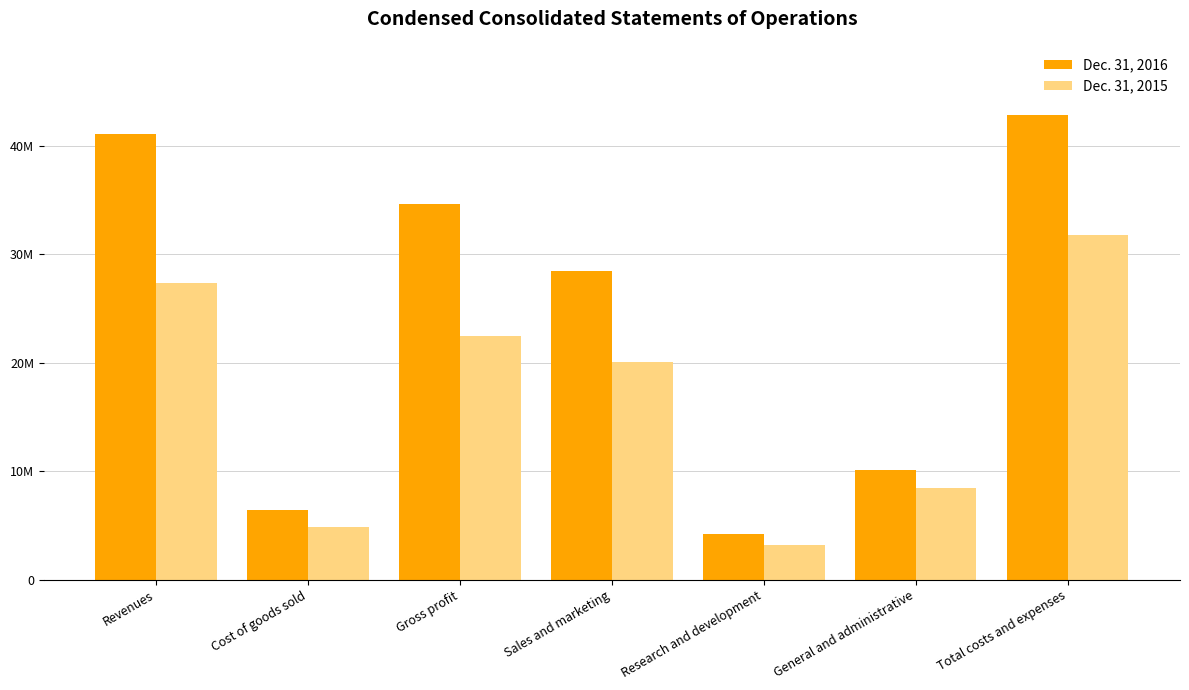

At which label is Dec. 31, 2015 closest to 17493288?

Sales and marketing